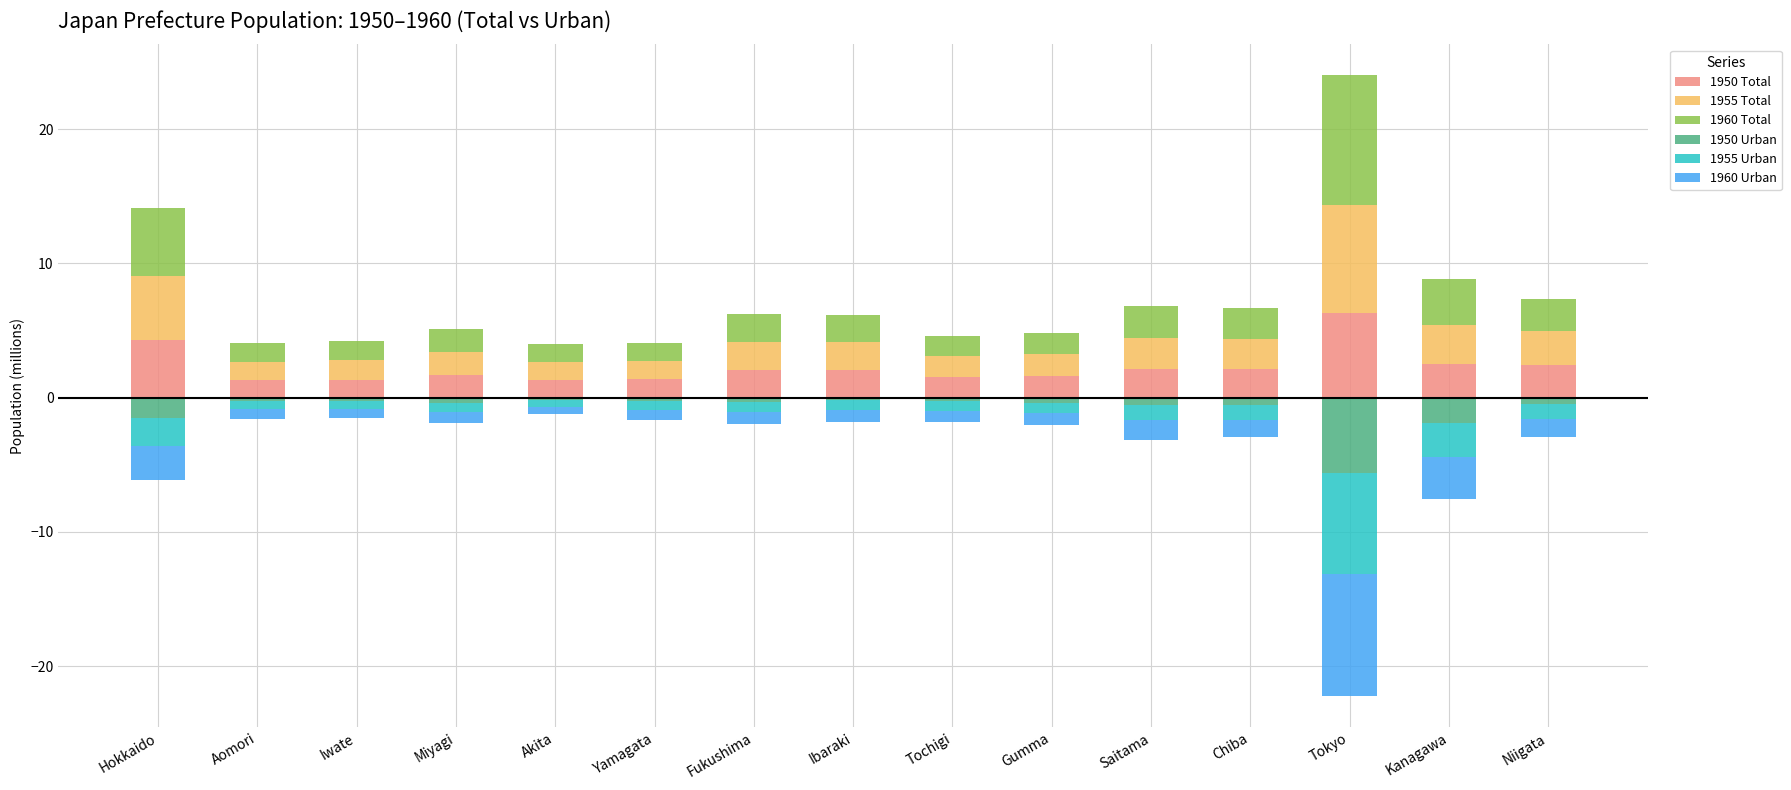

What is the minimum value for 1960 Urban?

-9.1